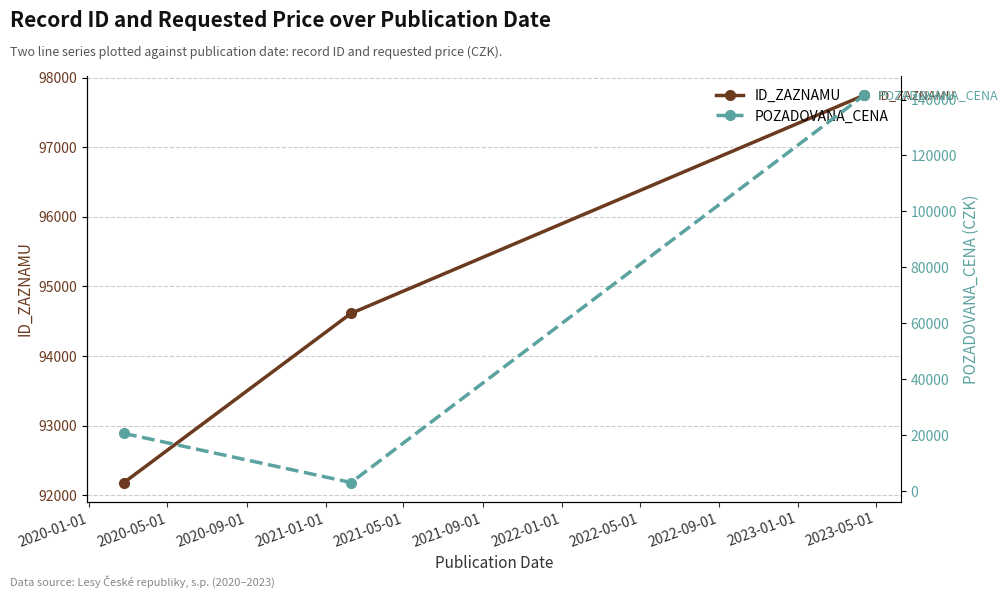

What is the value of the ID_ZAZNAMU point at the 2nd from the left?

94613